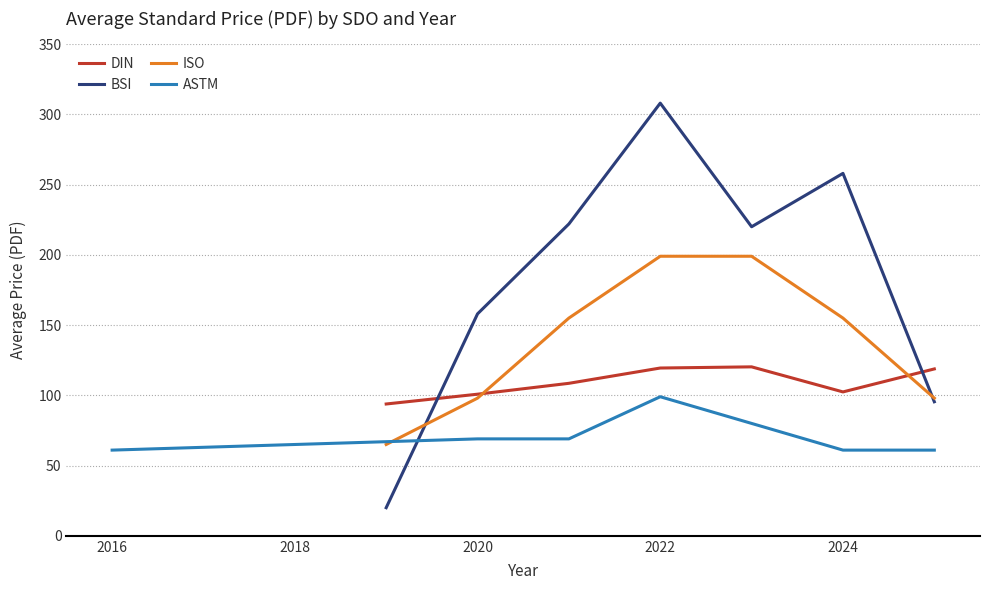

What is the lowest value of the ISO series?

65.0